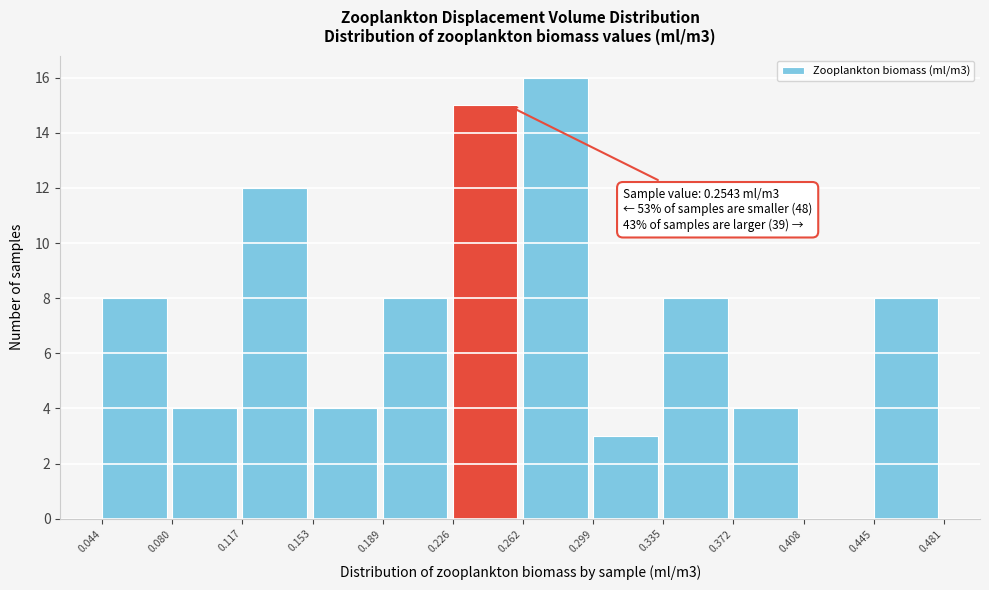

Over which range of the x-axis is the bar tallest?

0.262 to 0.299